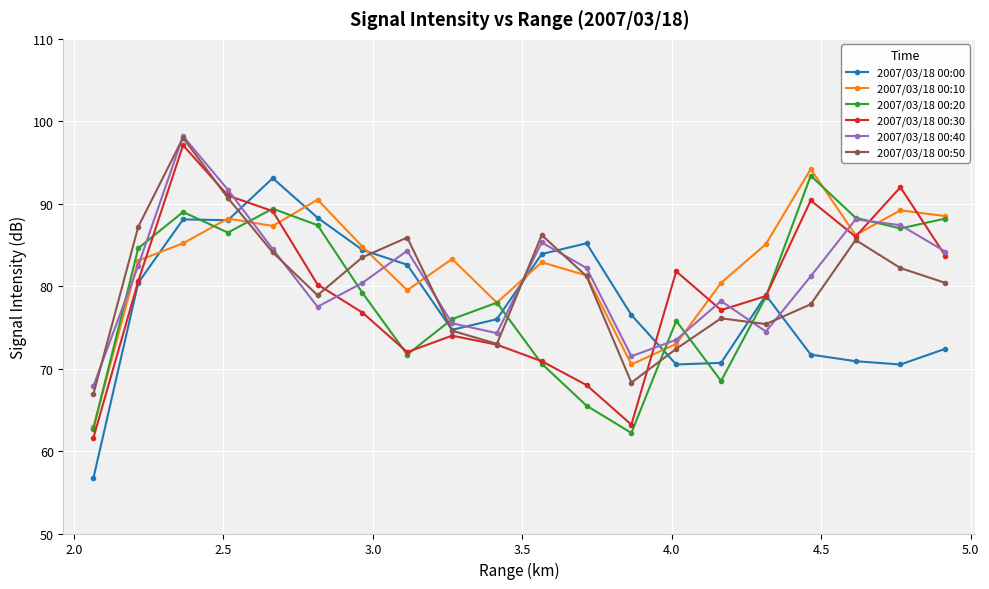

What is the greatest value displayed?

98.2